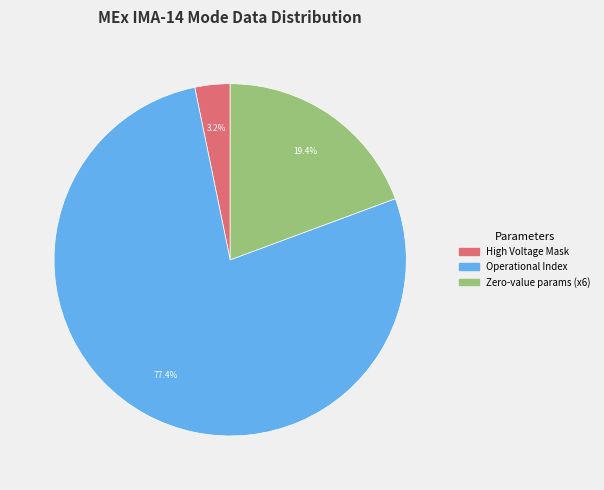

Is there a majority slice in this chart?

Yes